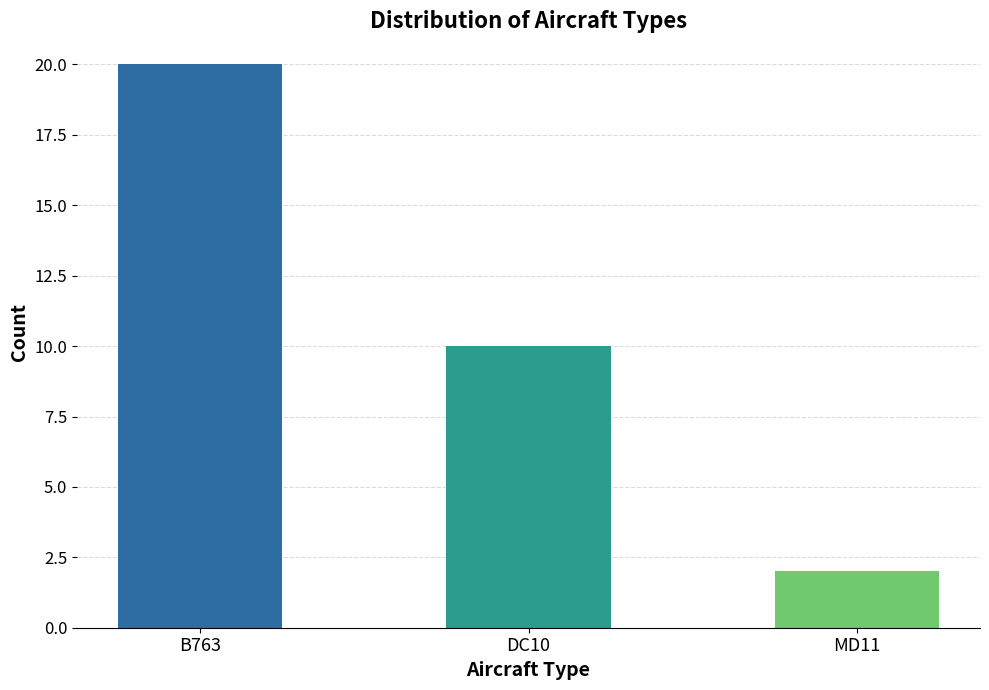

The chart shows a value of 10 at DC10. True or false?

True